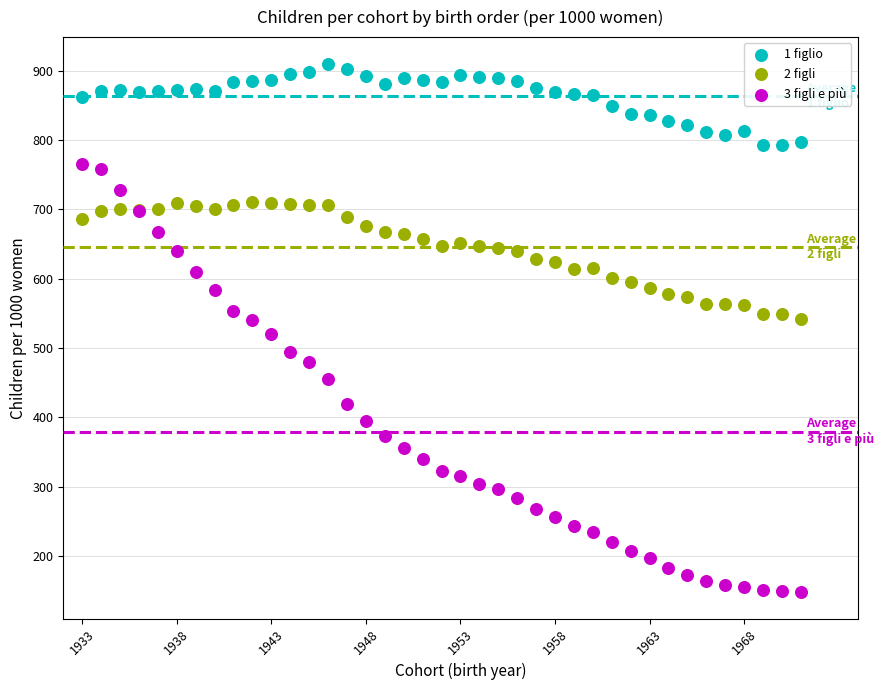

Which series contains the highest Y value?

1 figlio